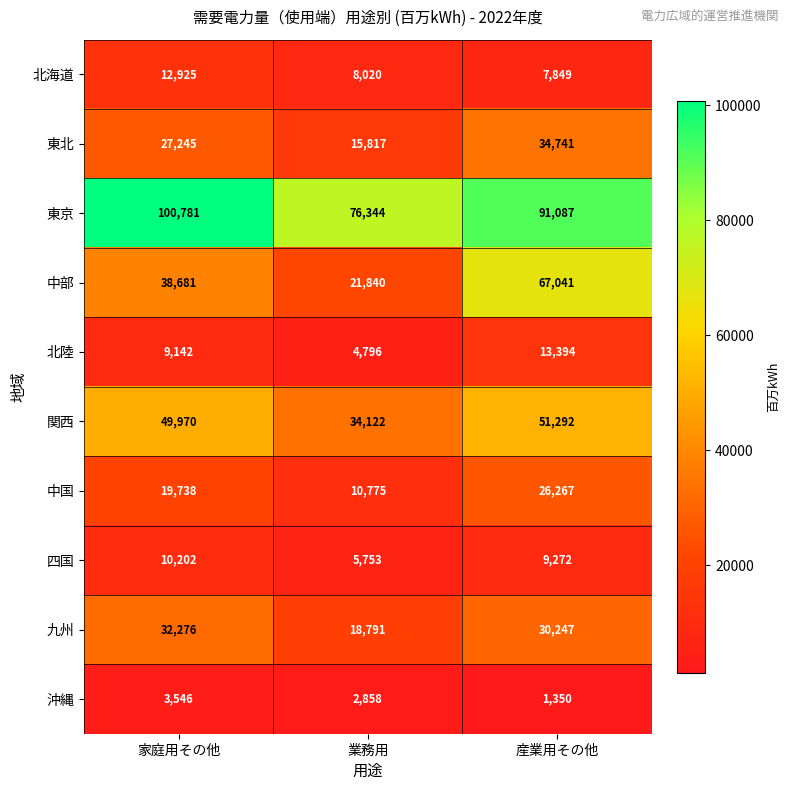

The 北陸 series shows 6217 at 家庭用その他. True or false?

False